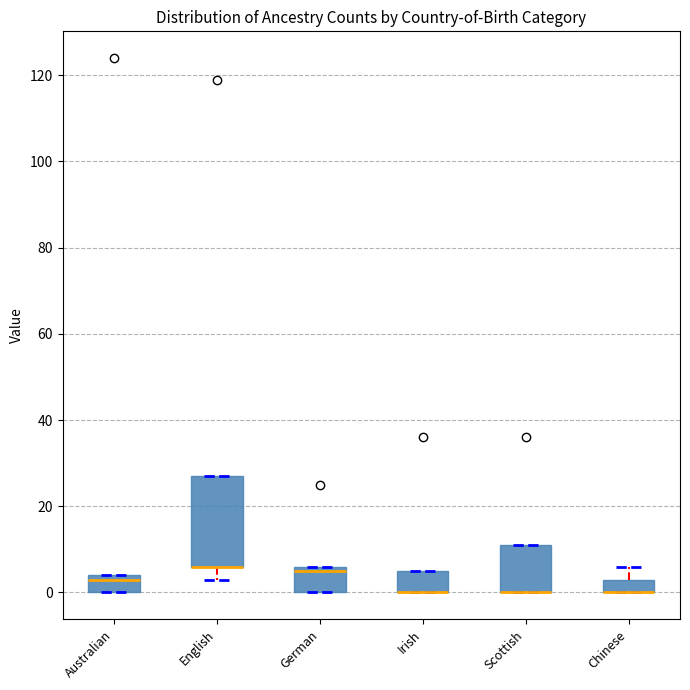

Comparing the boxes themselves (not the whiskers), which one is the tallest?

English